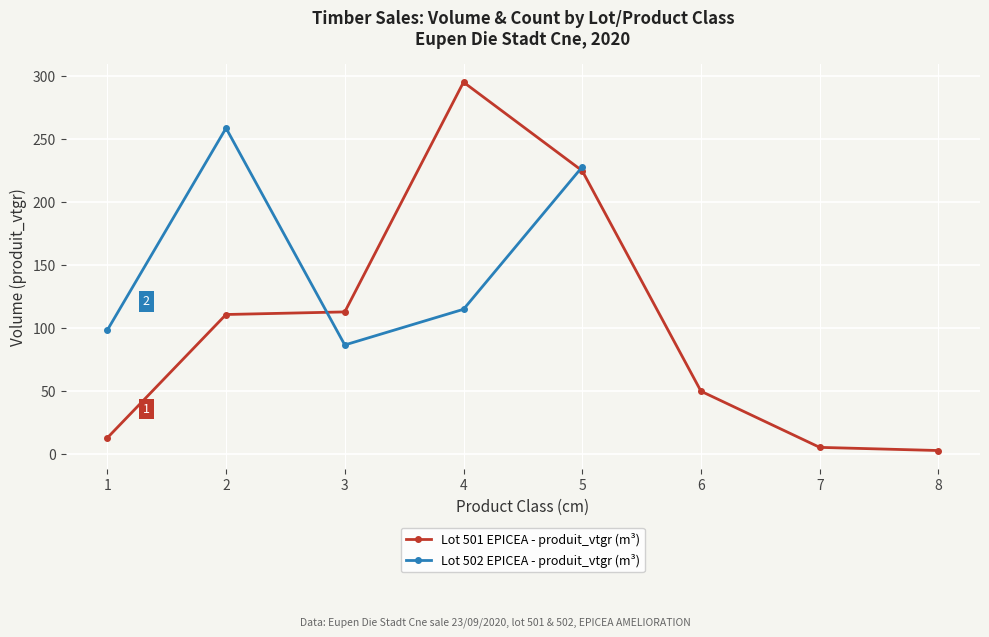

What is the value of the Lot 501 EPICEA - produit_vtgr (m³) point at the 3rd from the left?

112.5